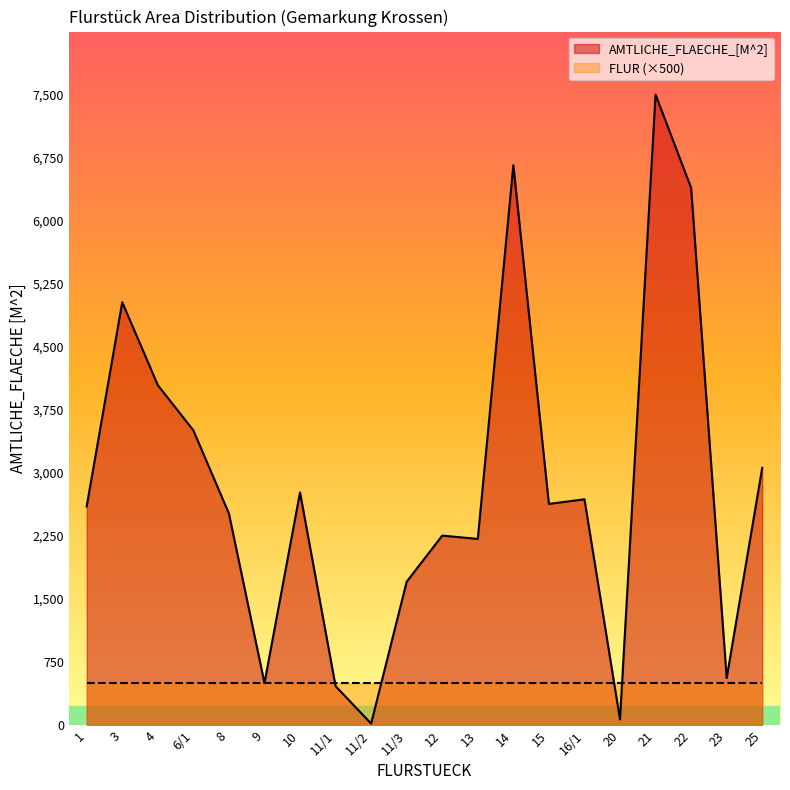

What is the change in value from 6/1 to 11/1?

-3043